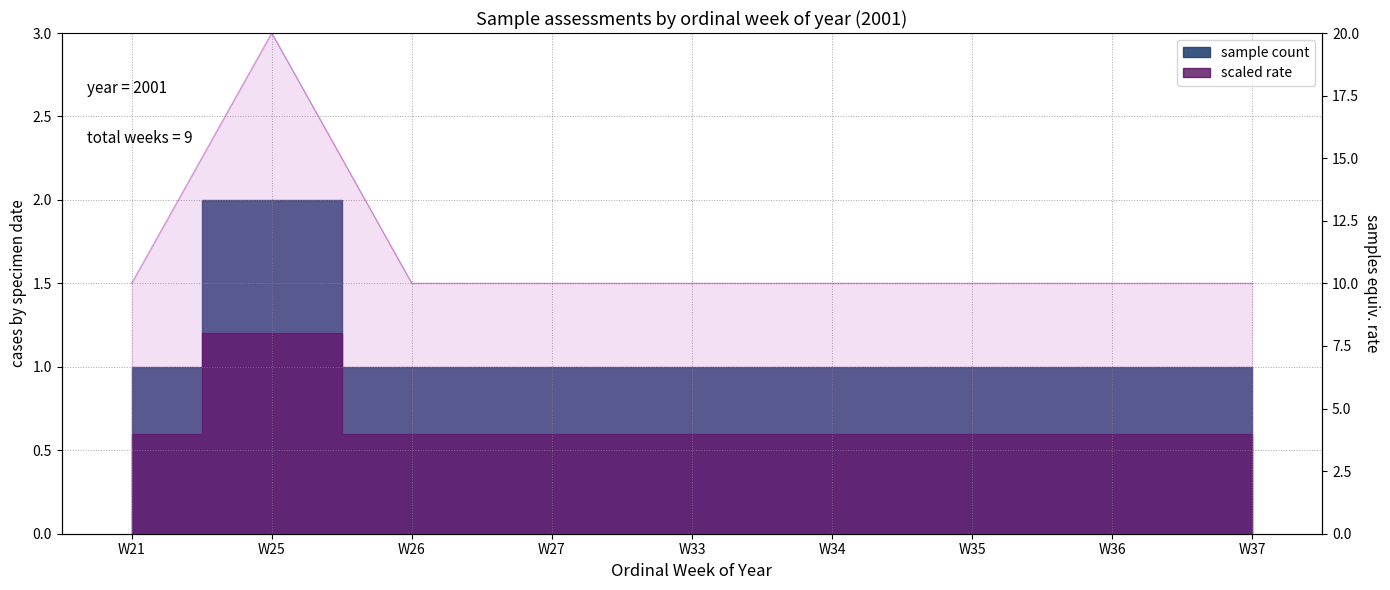

Where is the data nearest to the value 15?

W21